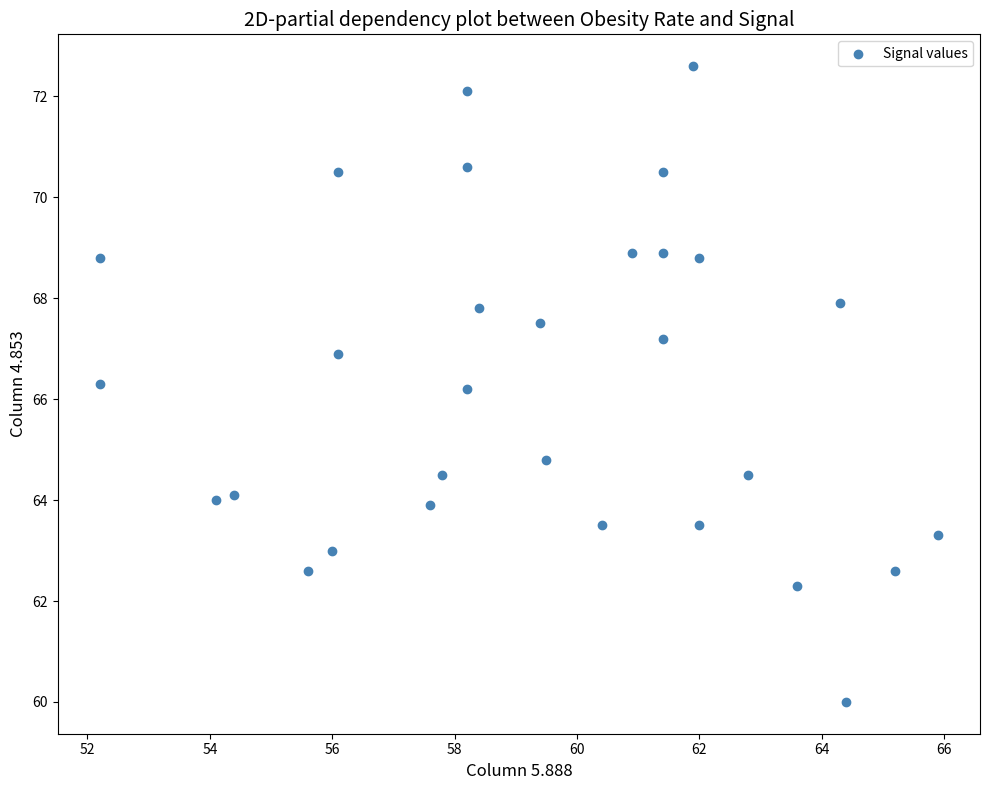

What is the range of X values (max minus min)?

13.7